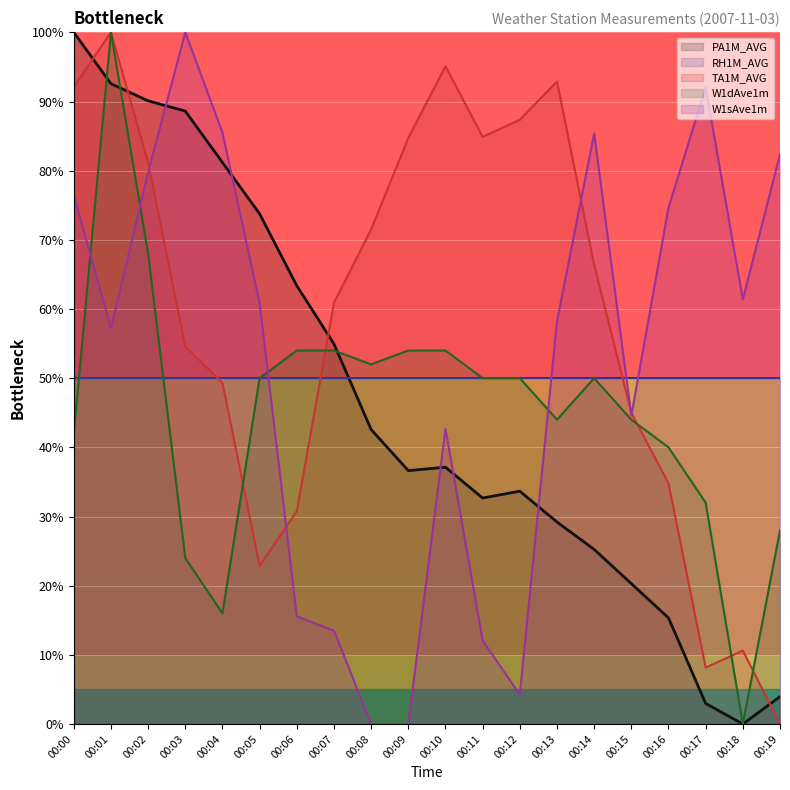

Does the chart display data point markers on the line(s)?

No